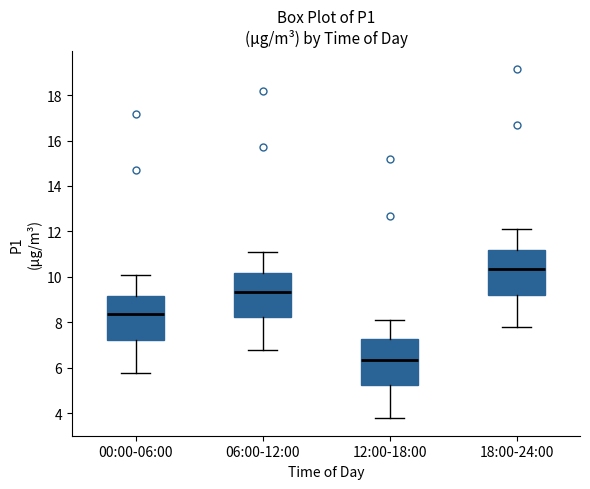

Which box has the lowest median line?

12:00-18:00